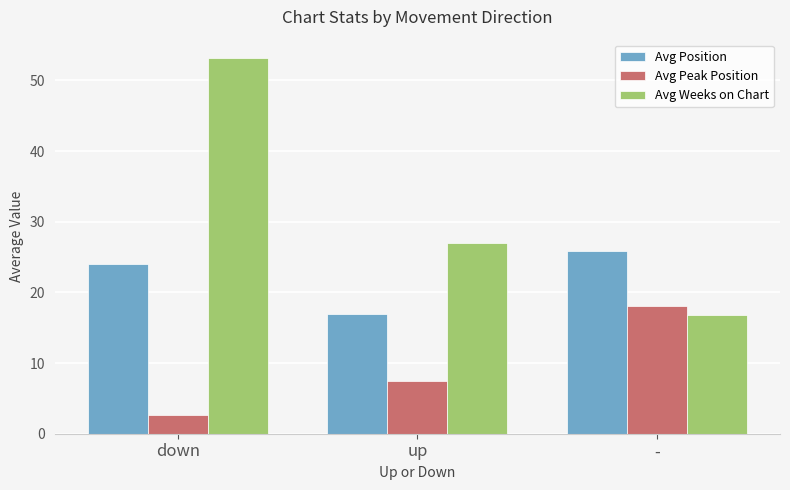

What position from the right is -?

1